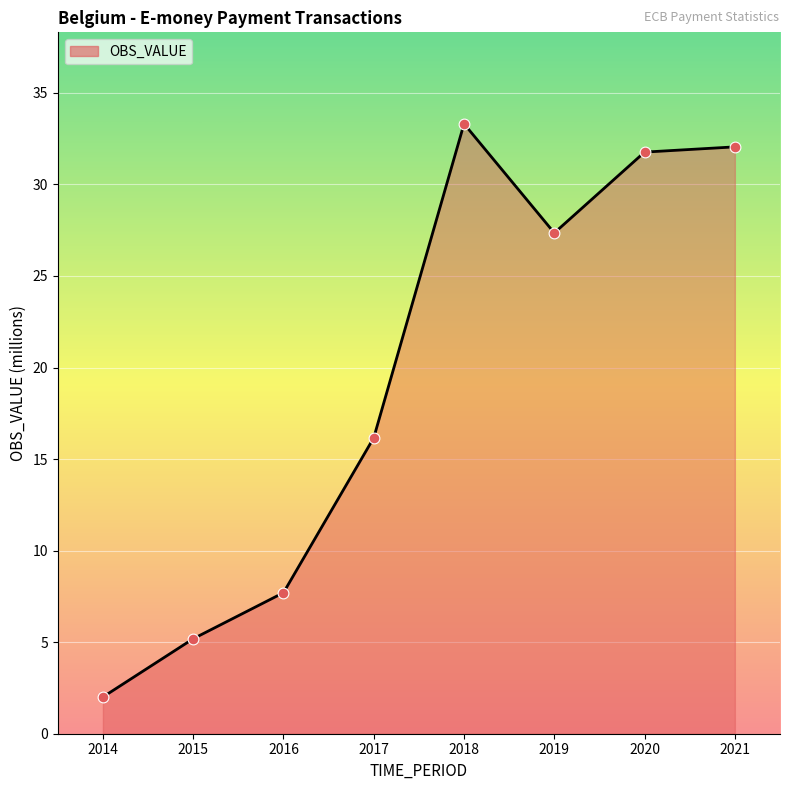

What is the change in value from 2018 to 2020?

-1.5